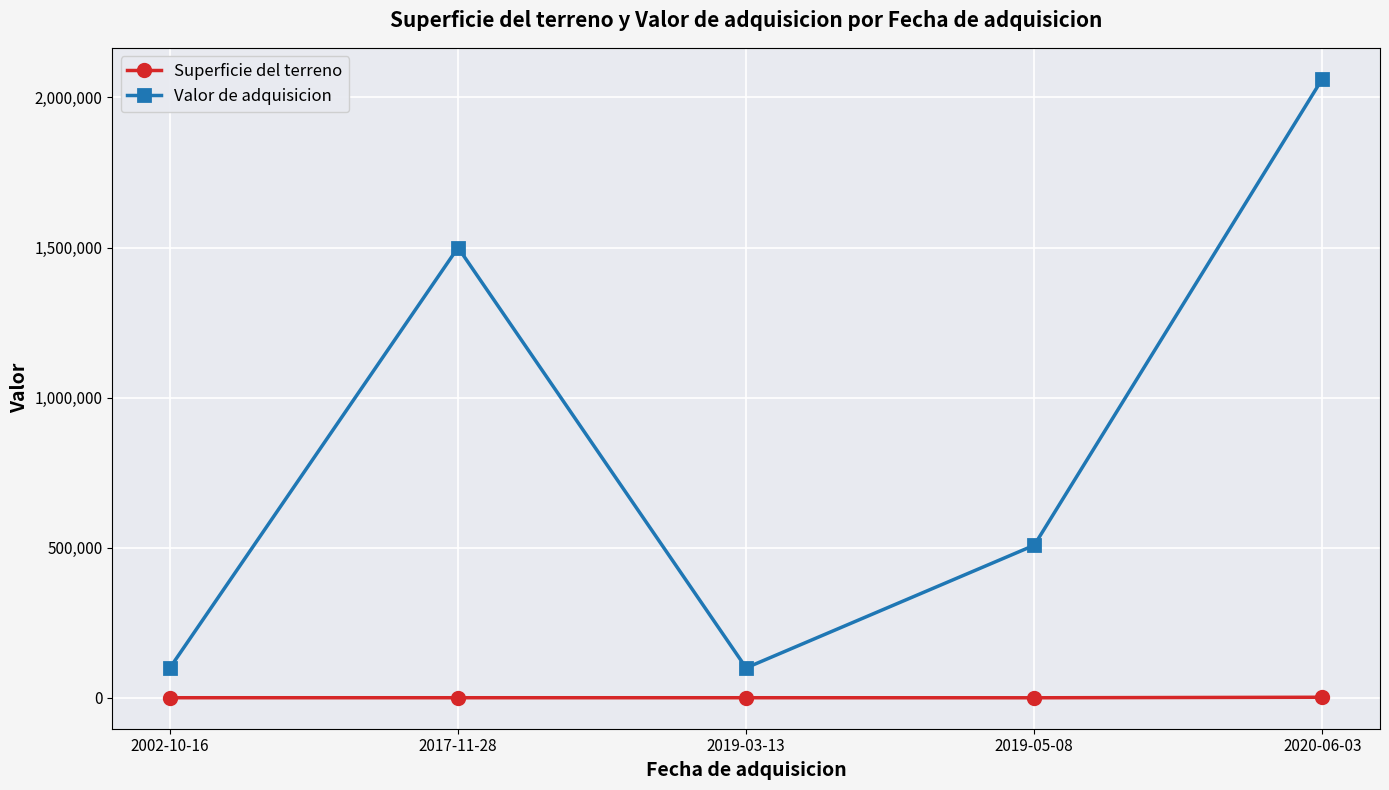

True or false: Superficie del terreno has a value of 2198 at 2020-06-03.

True